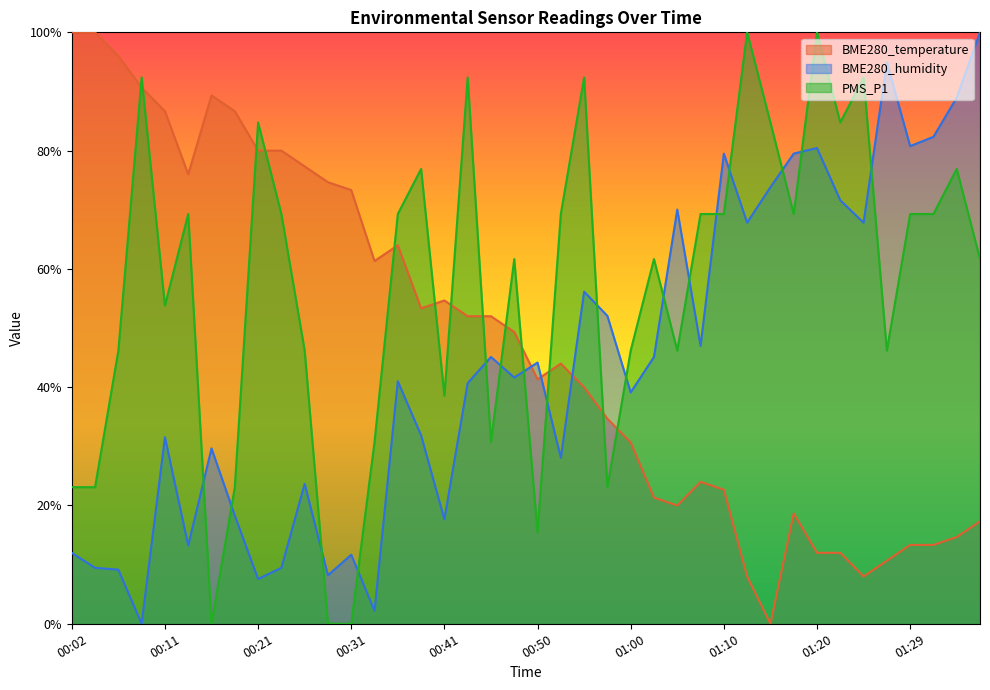

At which label is PMS_P1 closest to 50?

00:11